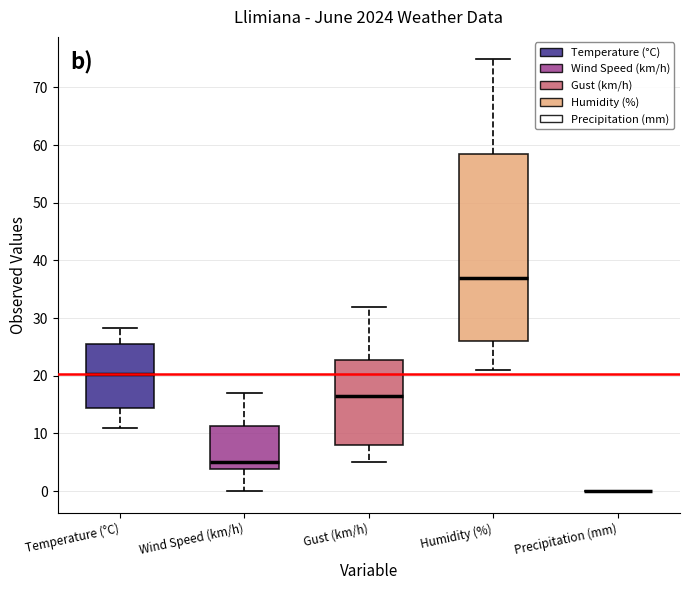

Which box is the tallest, from its lower edge to its upper edge?

Humidity (%)